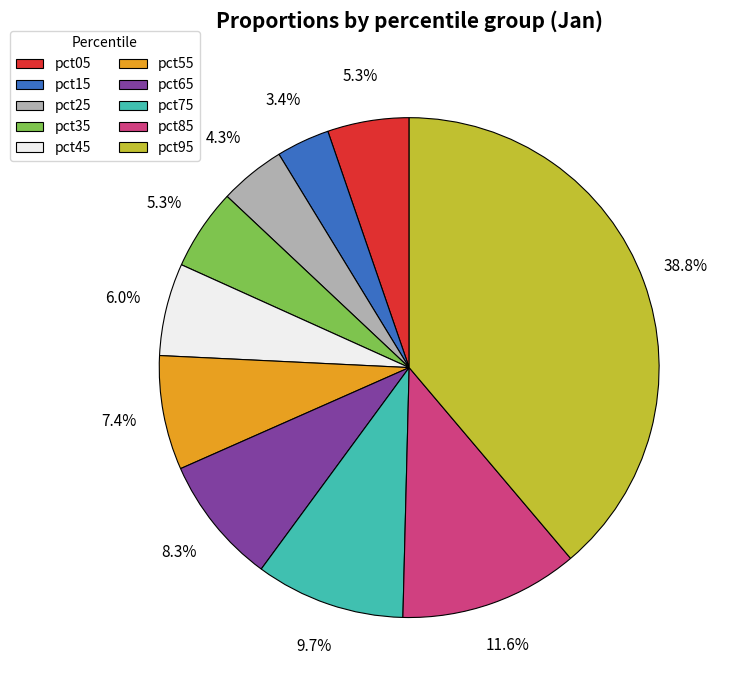

Does any single category account for the majority?

No